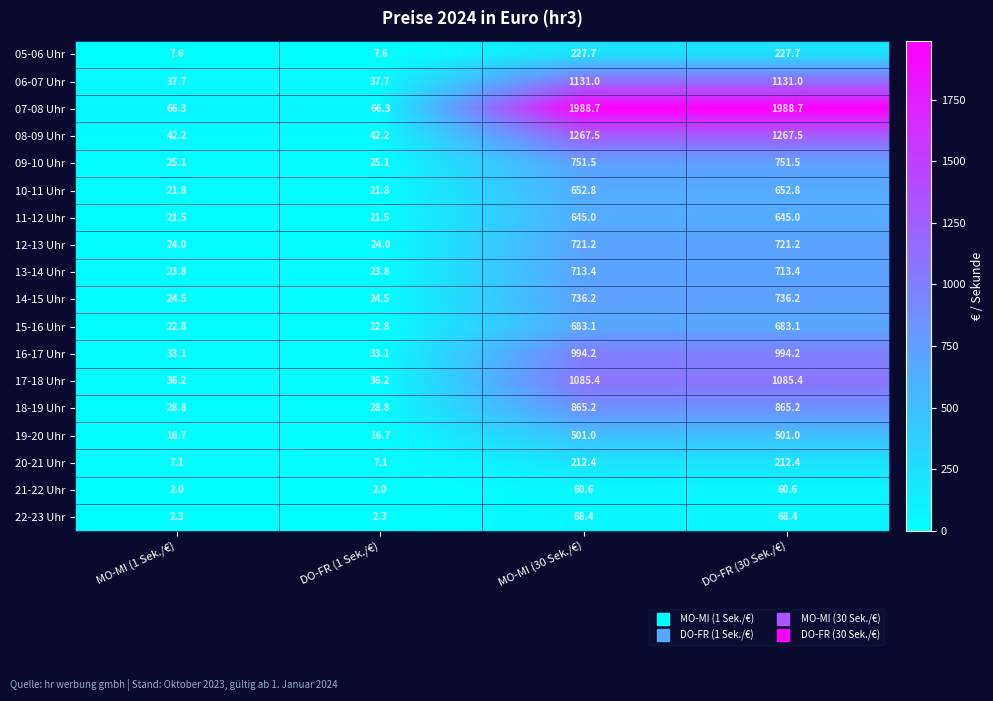

At how many categories does at least one series exceed 1328?

2